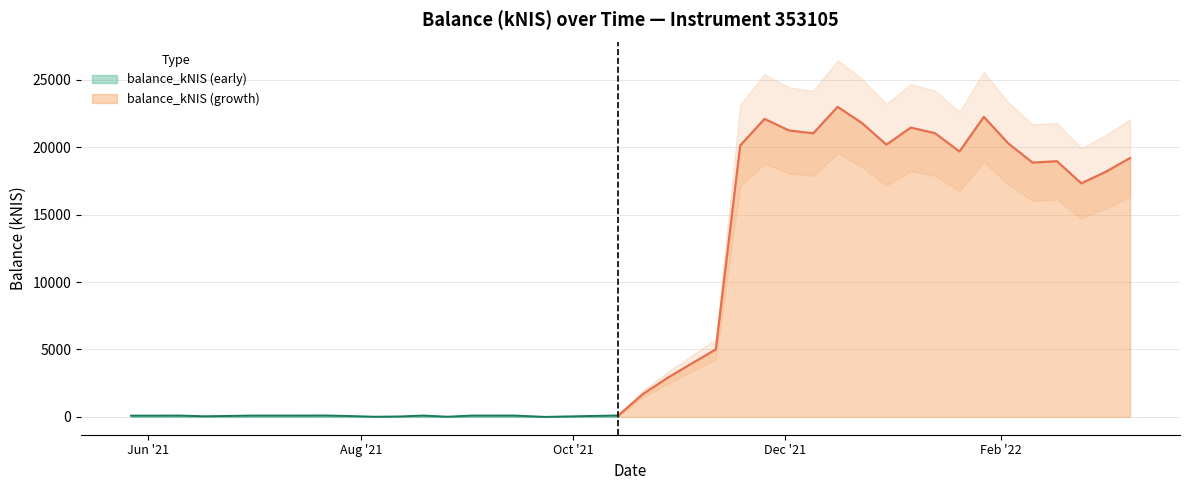

Is it true that the value at 2021-08-19 is 99.9?

True